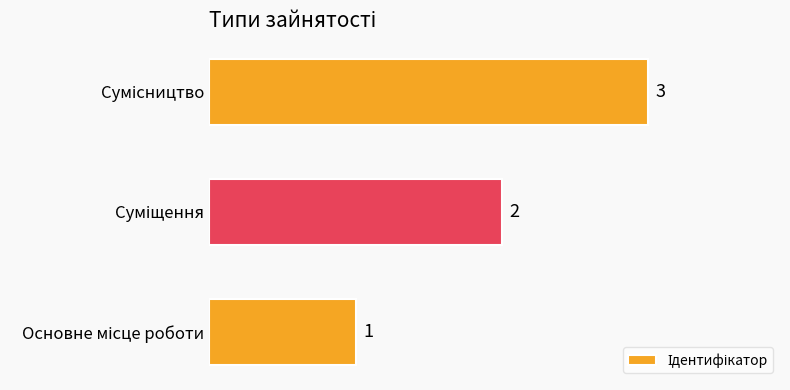

What is the sum of all values?

6